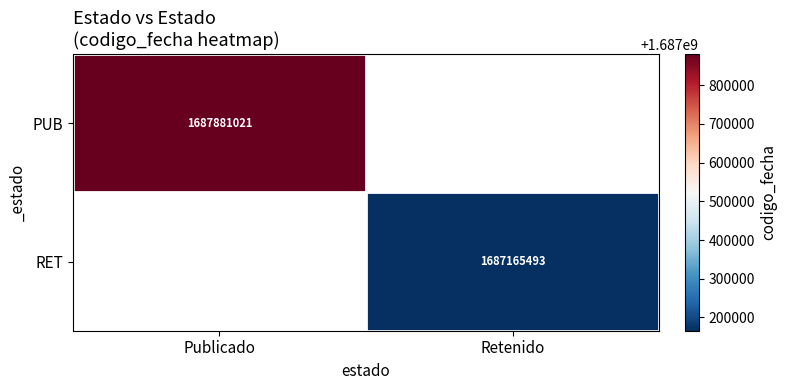

True or false: RET has a value of 691790570 at Retenido.

False